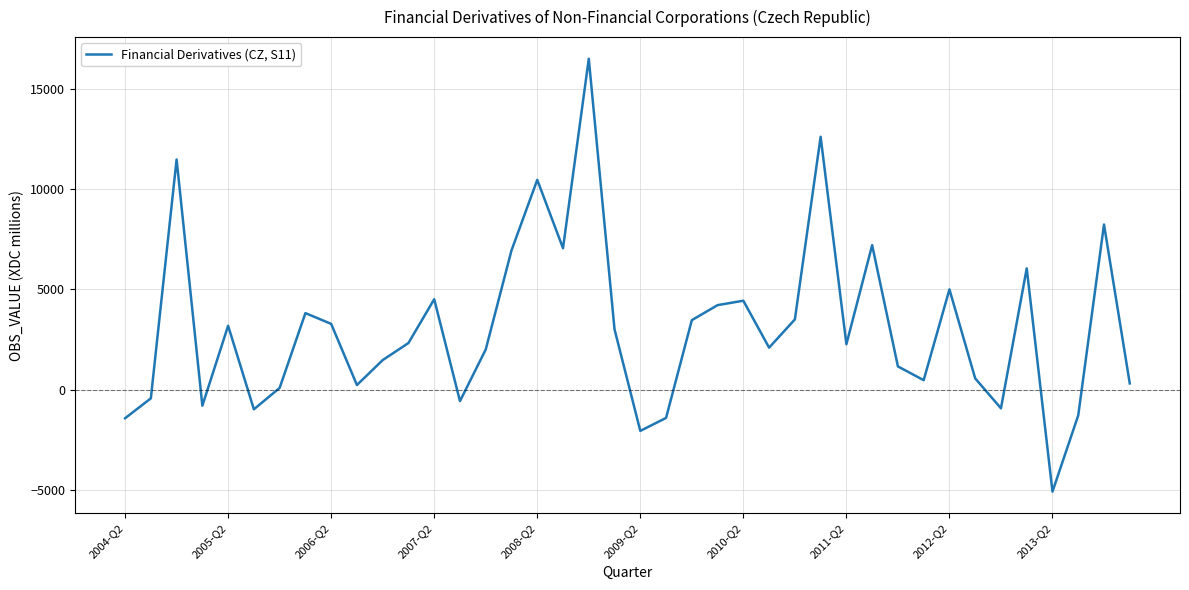

What is the maximum value shown in the chart?

16498